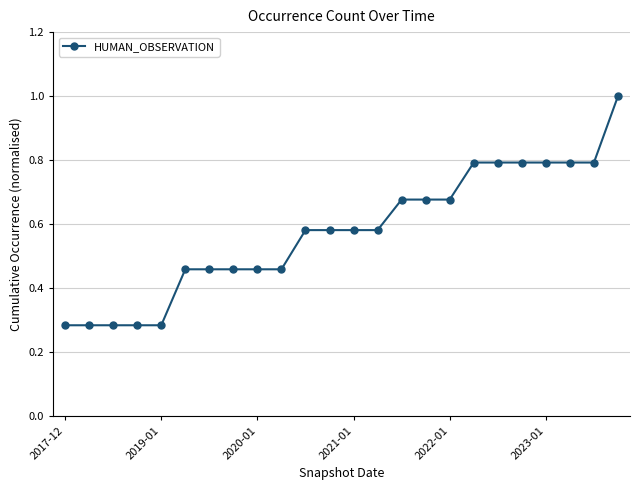

What is the sum of all values?

13.8